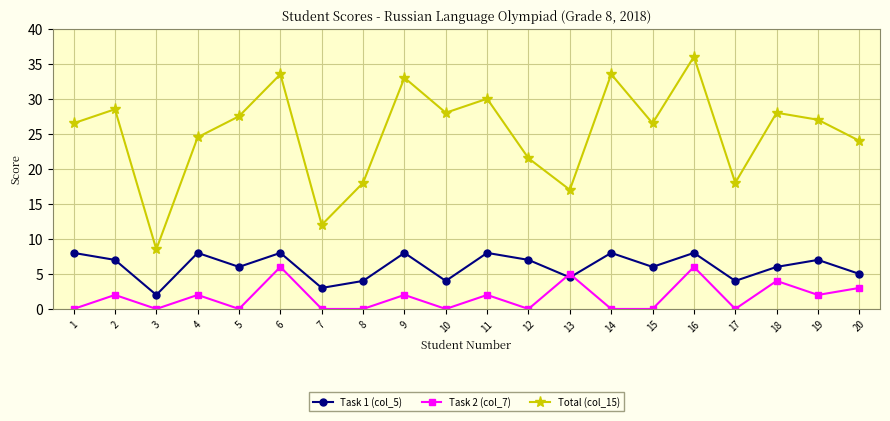

Rank the series by their average value, from highest to lowest.

Total (col_15), Task 1 (col_5), Task 2 (col_7)